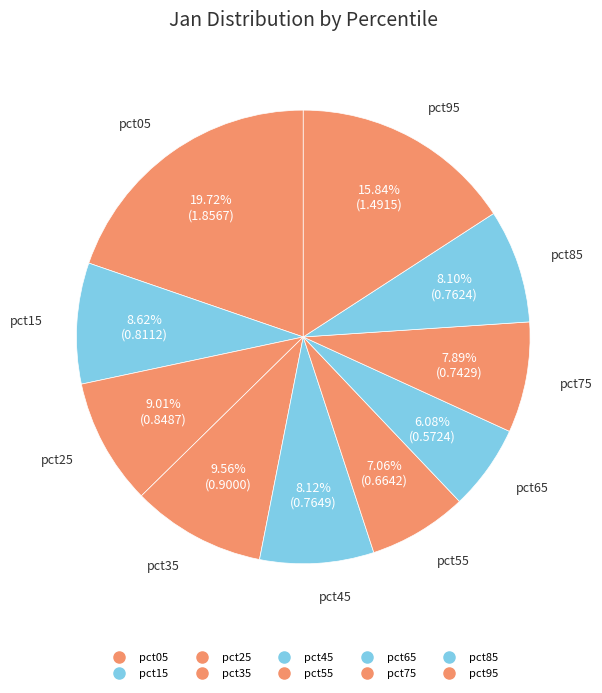

How many slices are in this pie chart?

10